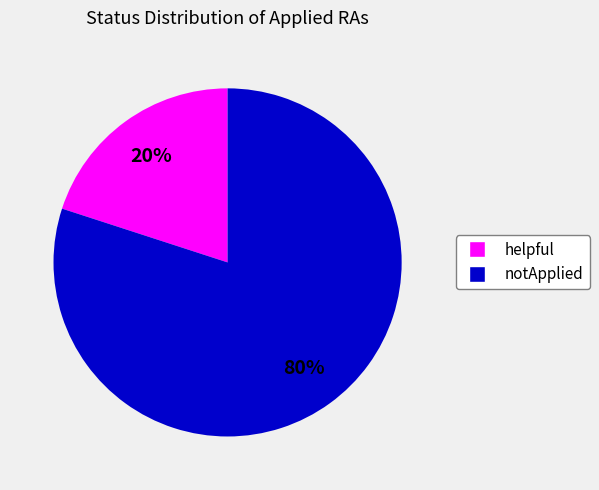

Does any single category account for the majority?

Yes